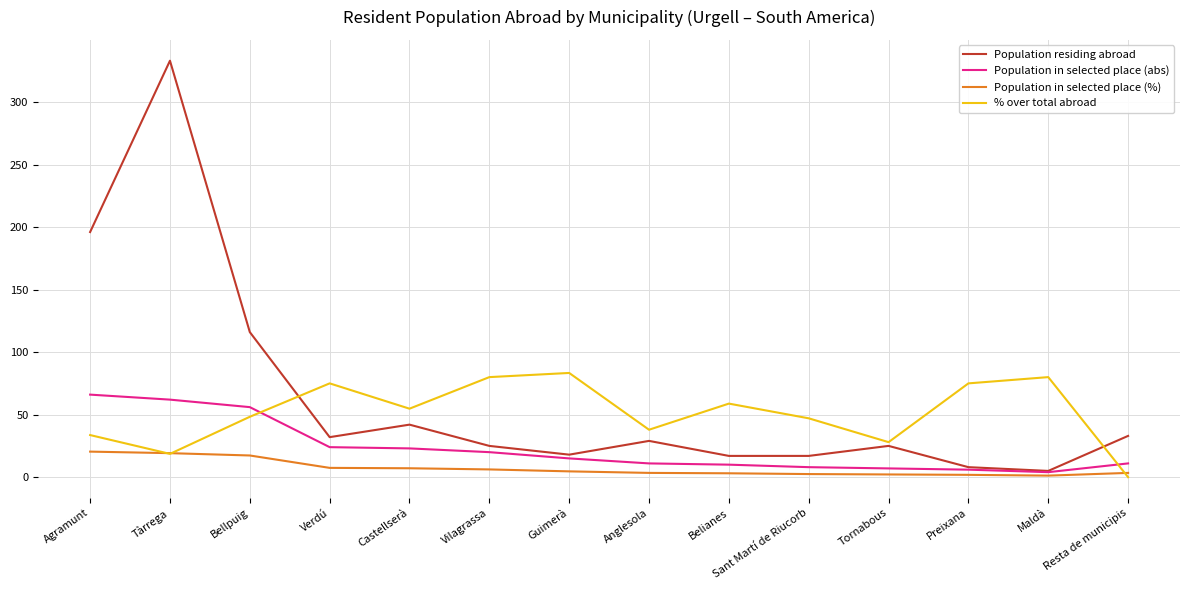

Where is Population in selected place (abs) nearest to the value 35?

Verdú